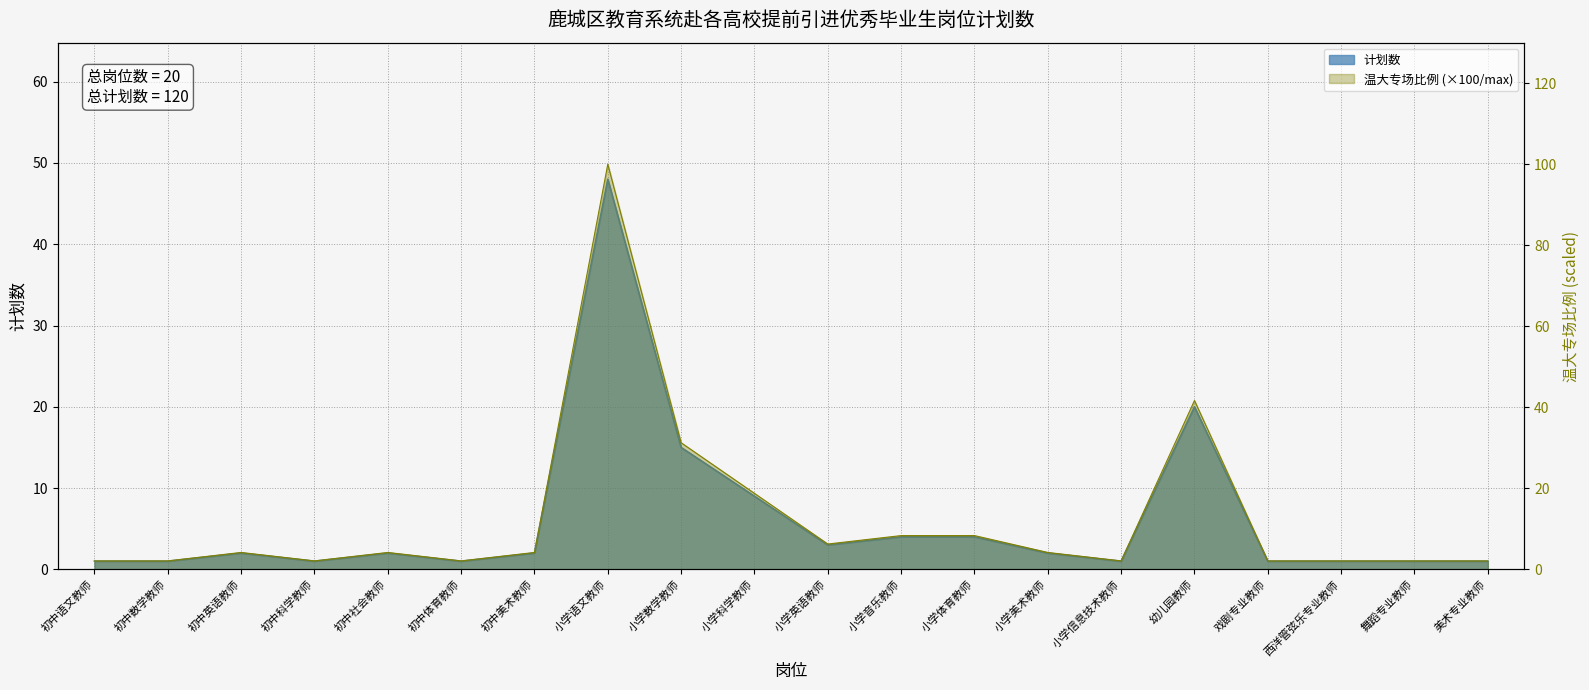

How many points are higher than both their immediate neighbors (excluding endpoints)?

4